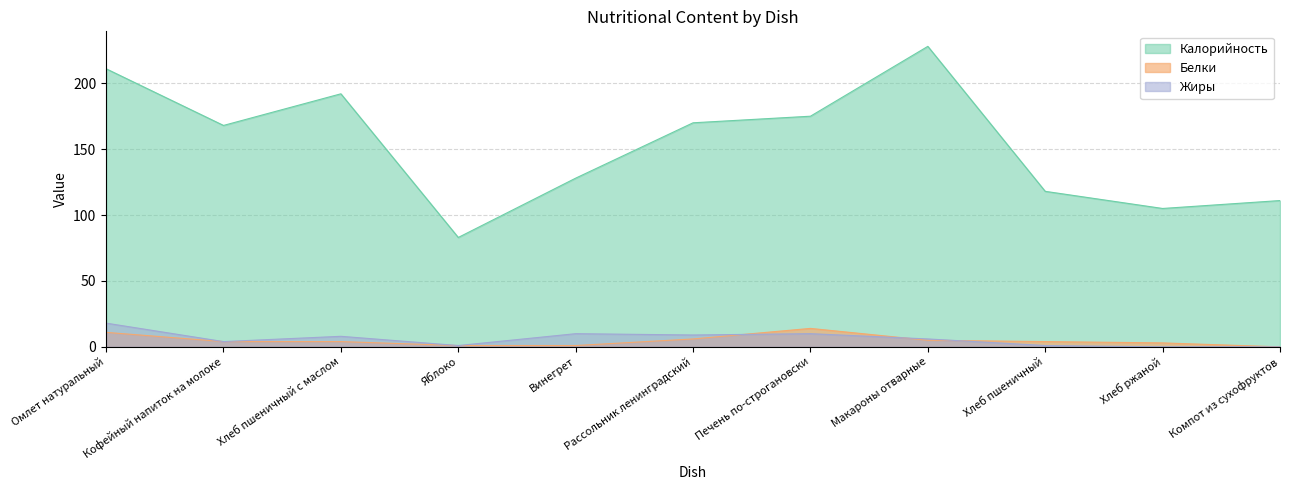

Reading left to right, what are all the values shown in this chart?

Калорийность: 211	168	192	83	128	170	175	228	118	105	111
Белки: 11	4	4	1	1	6	14	5	4	3	0
Жиры: 18	4	8	1	10	9	10	6	1	0	0